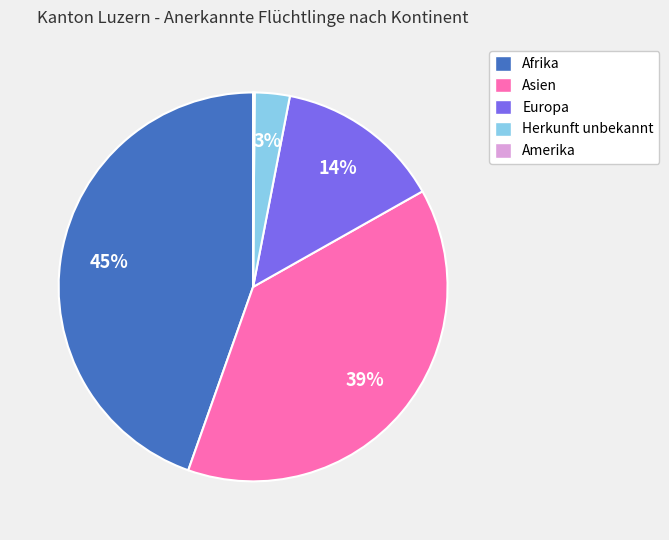

Combined, do Herkunft unbekannt and Europa account for over 50%?

No